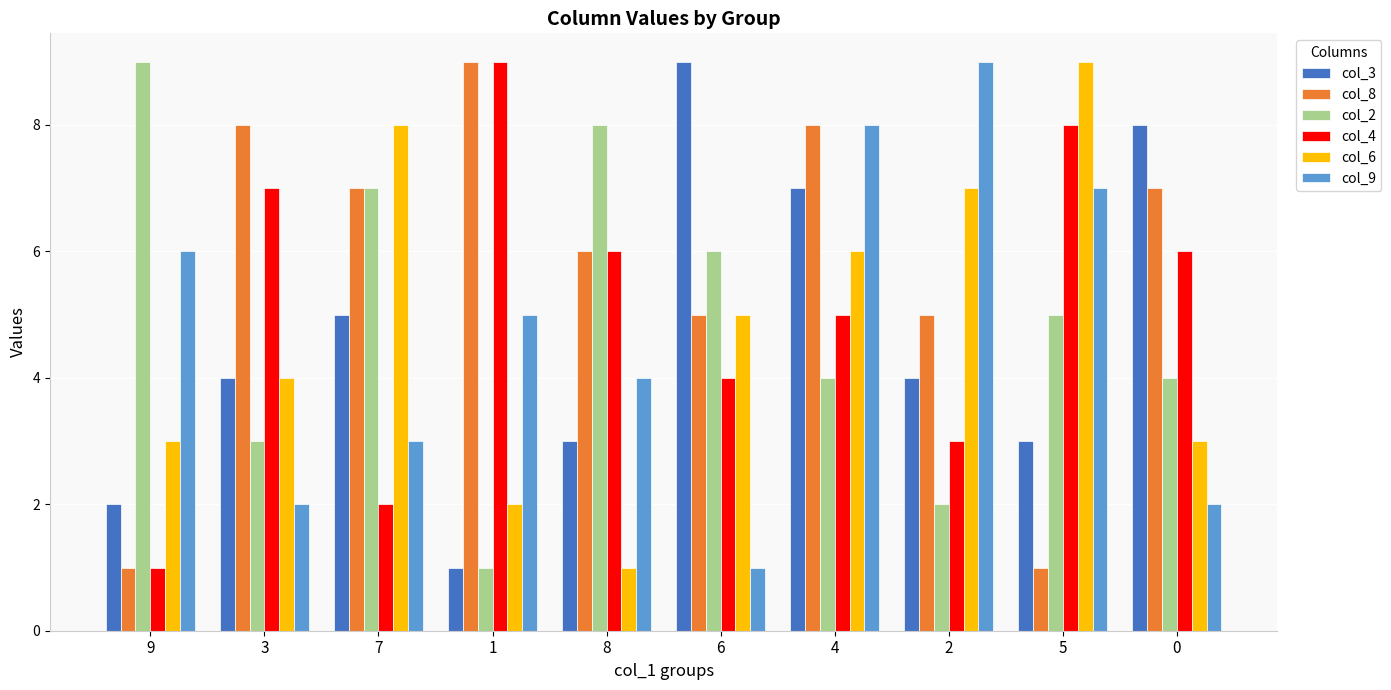

At 2, list the series in order from smallest to largest.

col_2, col_4, col_3, col_8, col_6, col_9